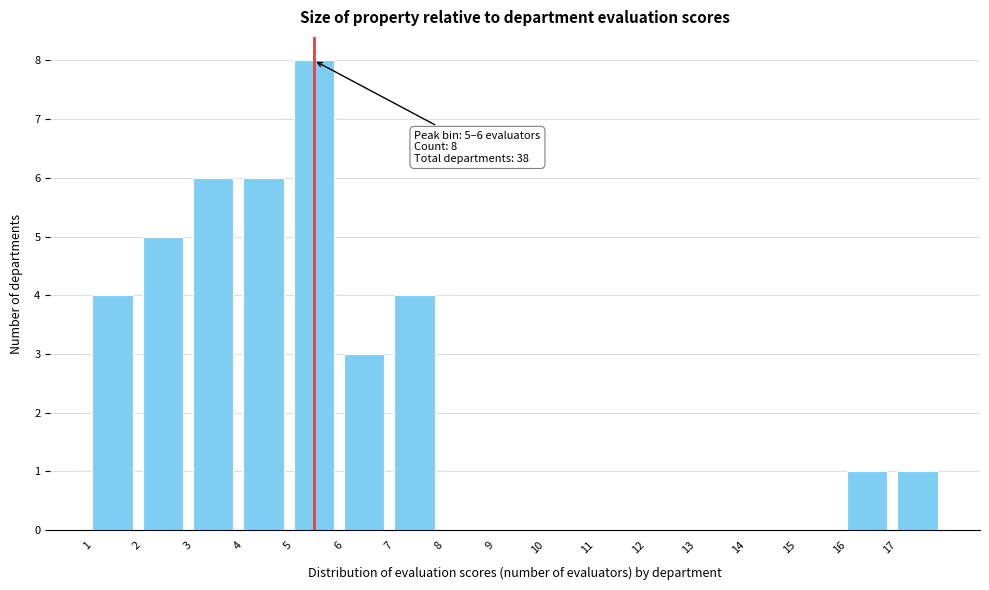

Over which range of the x-axis is the bar tallest?

5 to 6